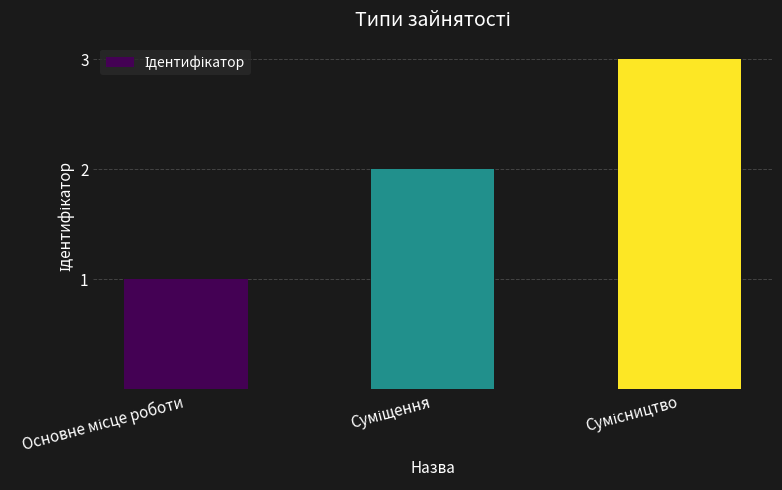

What is the greatest value displayed?

3